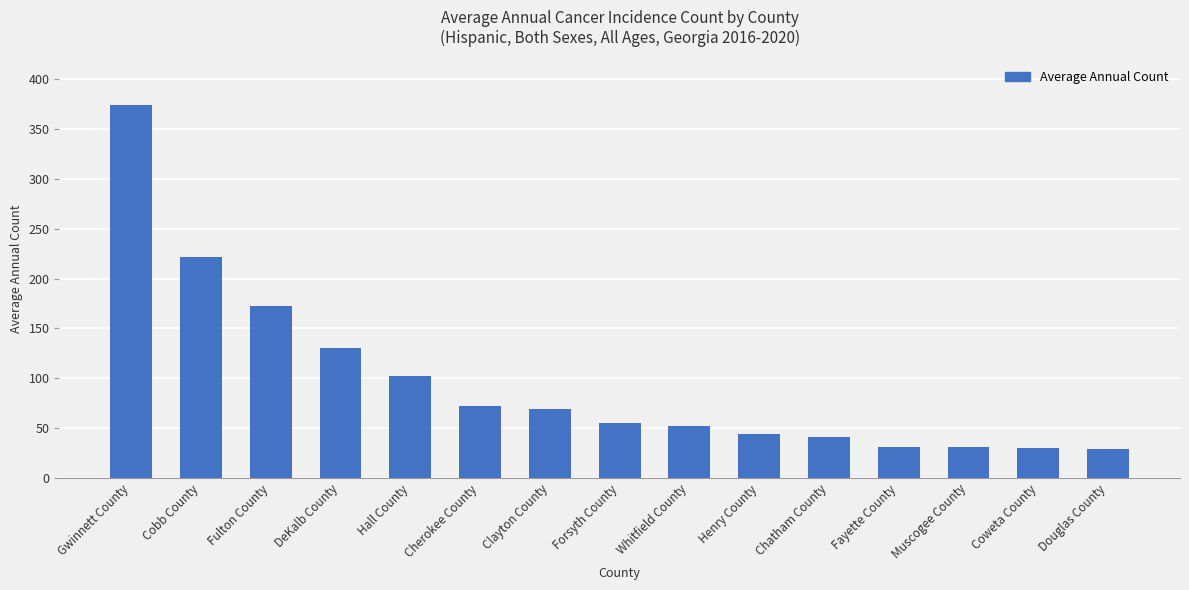

How many series are shown in this chart?

1